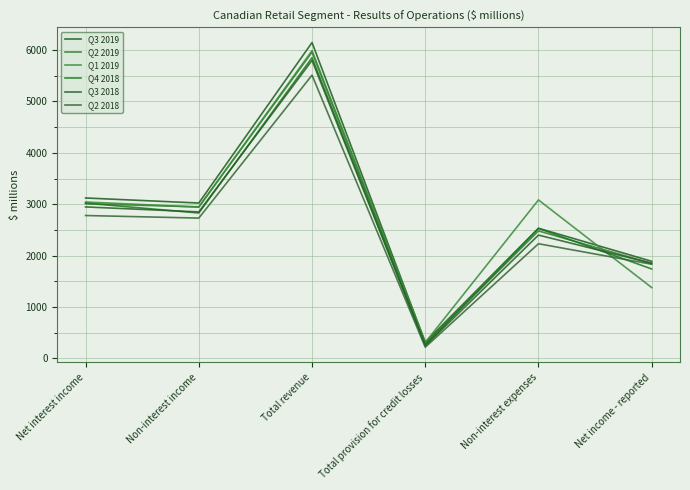

At which category does Q2 2019 reach its first local peak?

Total revenue